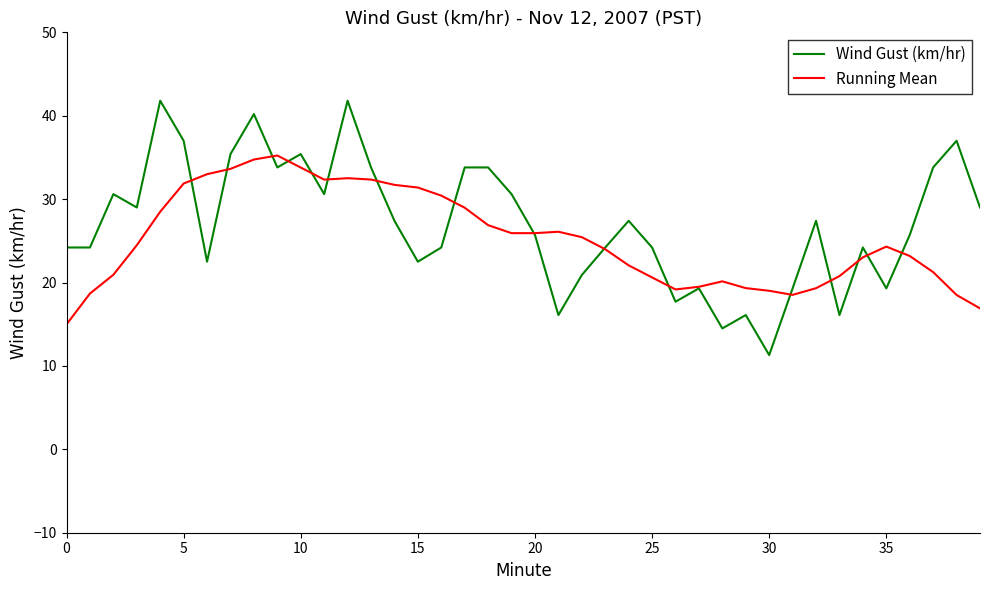

Rank the series by their maximum value, from highest to lowest.

Wind Gust (km/hr), Running Mean